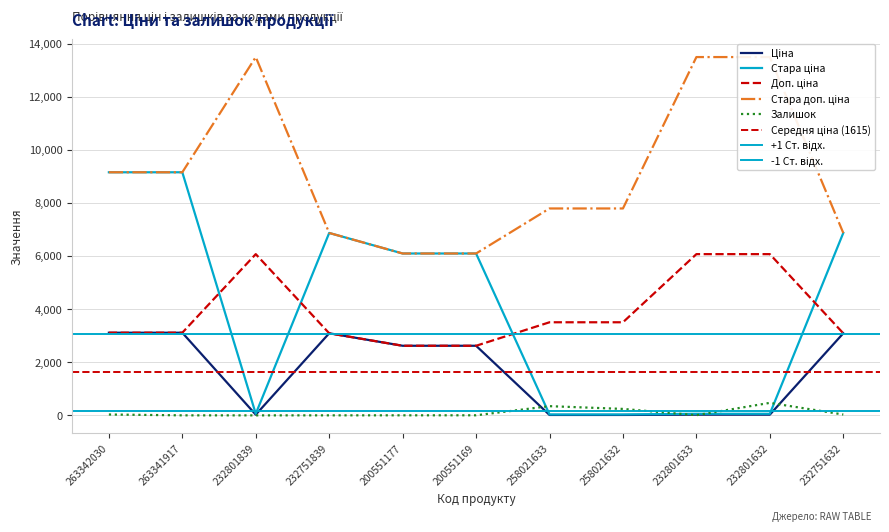

Which series has the widest spread of values?

Стара ціна